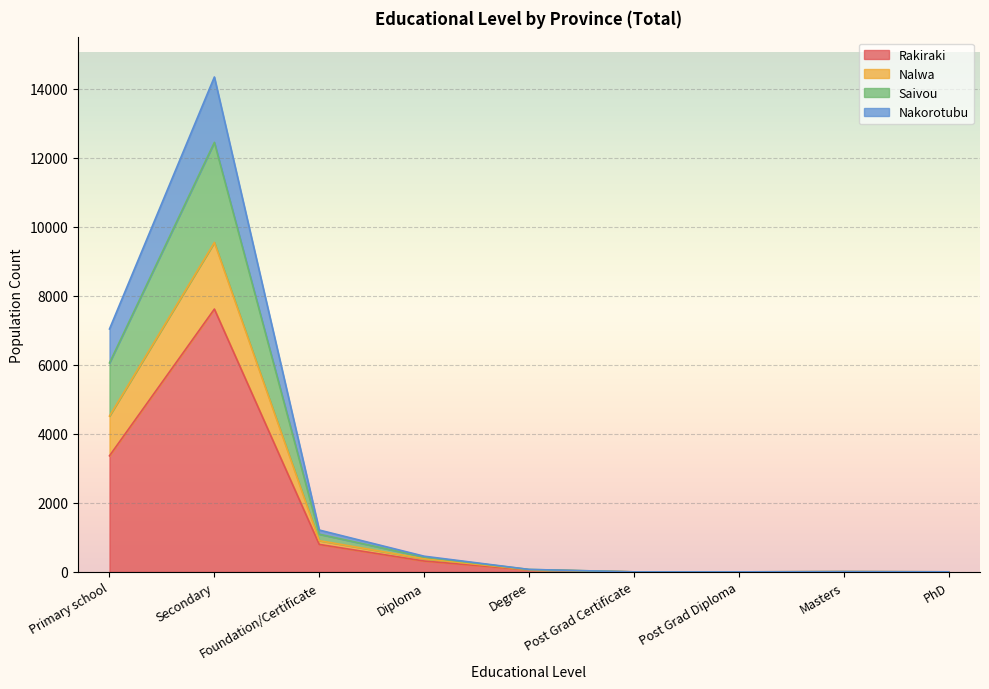

At which label is Nakorotubu closest to 4773?

Primary school